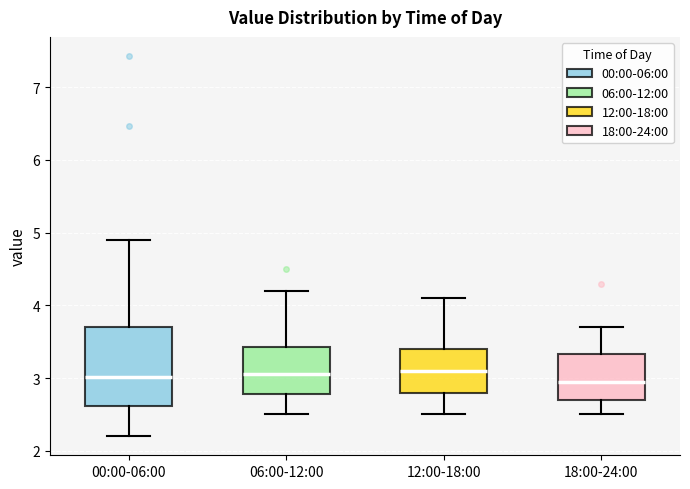

Reading left to right, read every box against the y-axis: the position of its median line, the range the box covers, and the ends of its whiskers. The values are not printed on the chart, so give them approximately, as read against the axis.

00:00-06:00: median 3.0, box 2.6 to 3.7, whiskers 2.2 to 4.9
06:00-12:00: median 3.1, box 2.8 to 3.4, whiskers 2.5 to 4.2
12:00-18:00: median 3.1, box 2.8 to 3.4, whiskers 2.5 to 4.1
18:00-24:00: median 3.0, box 2.7 to 3.3, whiskers 2.5 to 3.7